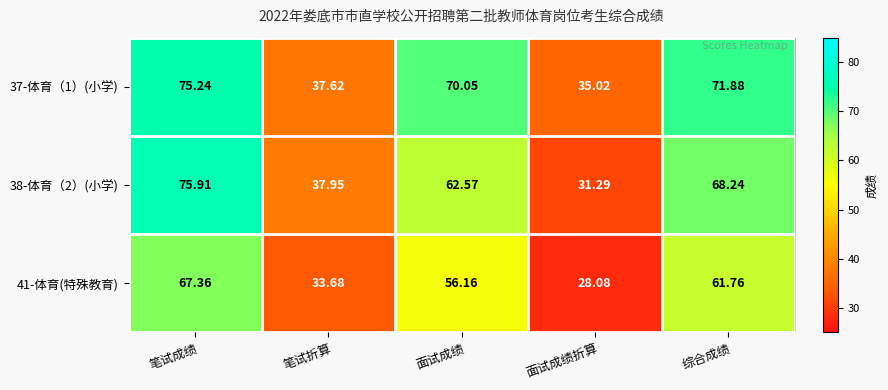

What is the greatest value displayed?

75.9